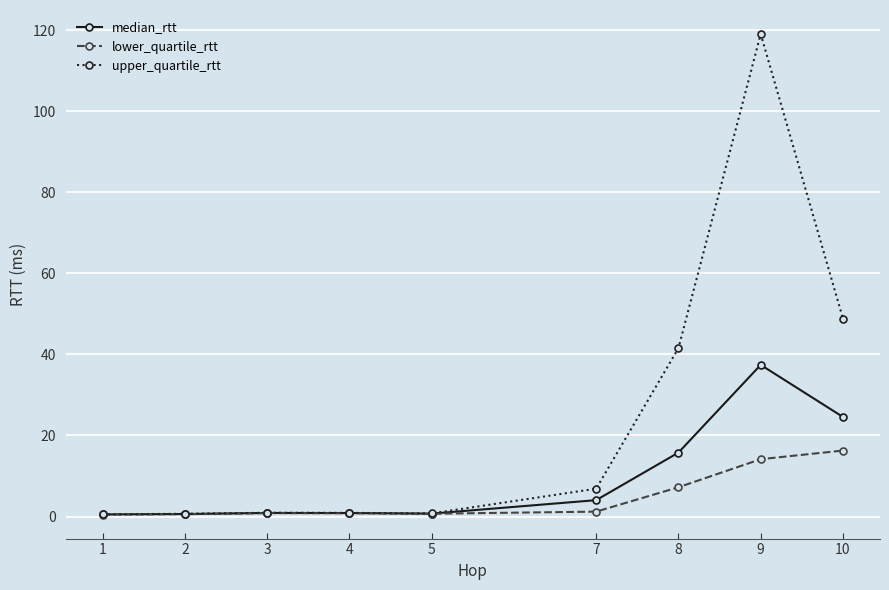

What is the value of the lower_quartile_rtt point at the 8th from the left?

14.2